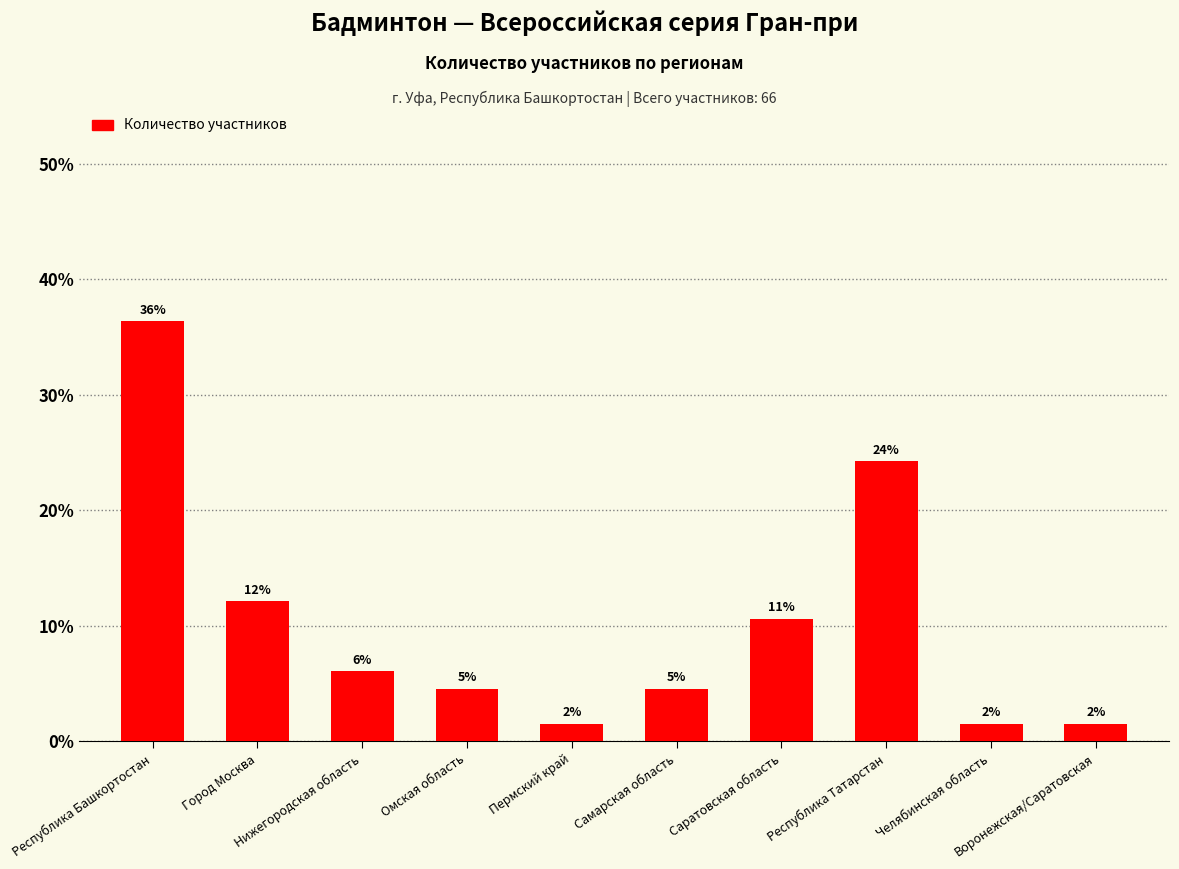

What is the difference between the maximum and minimum values?

34.8